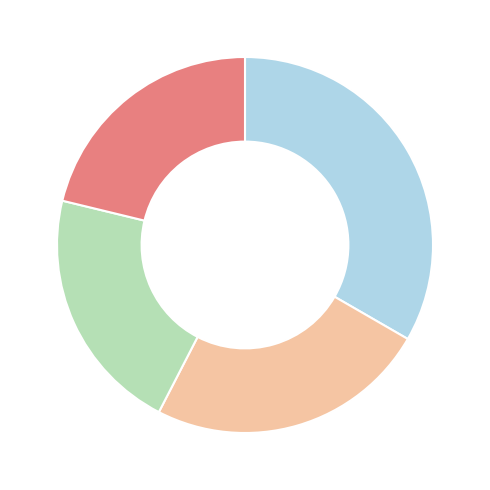

Does any single category account for the majority?

No